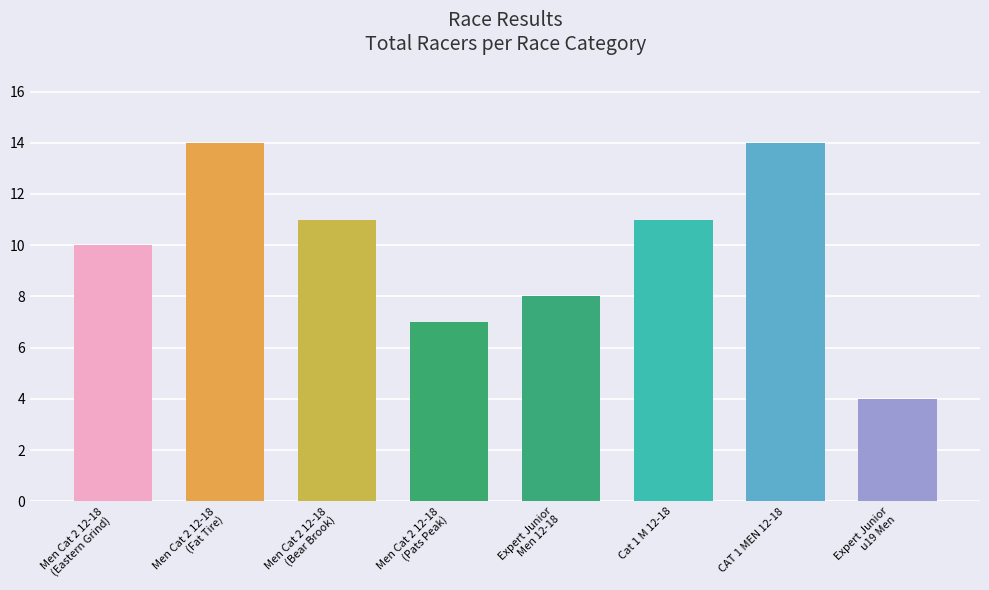

Reading left to right, what are all the values shown in this chart?

10	14	11	7	8	11	14	4